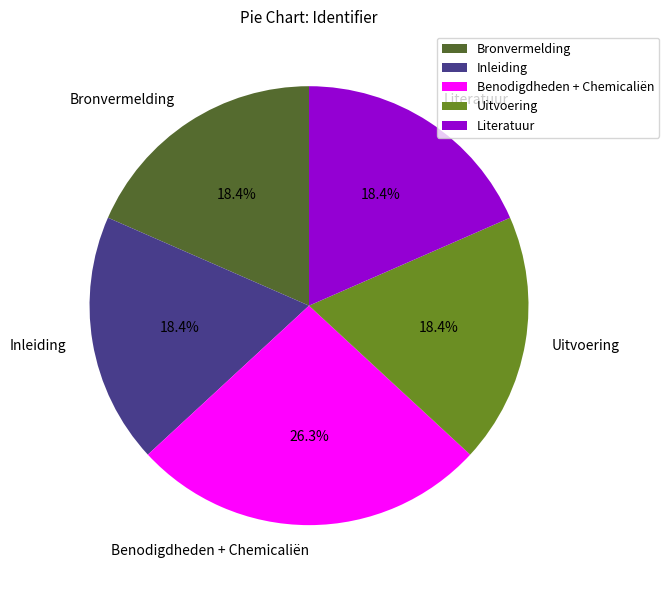

How many slices are in this pie chart?

5